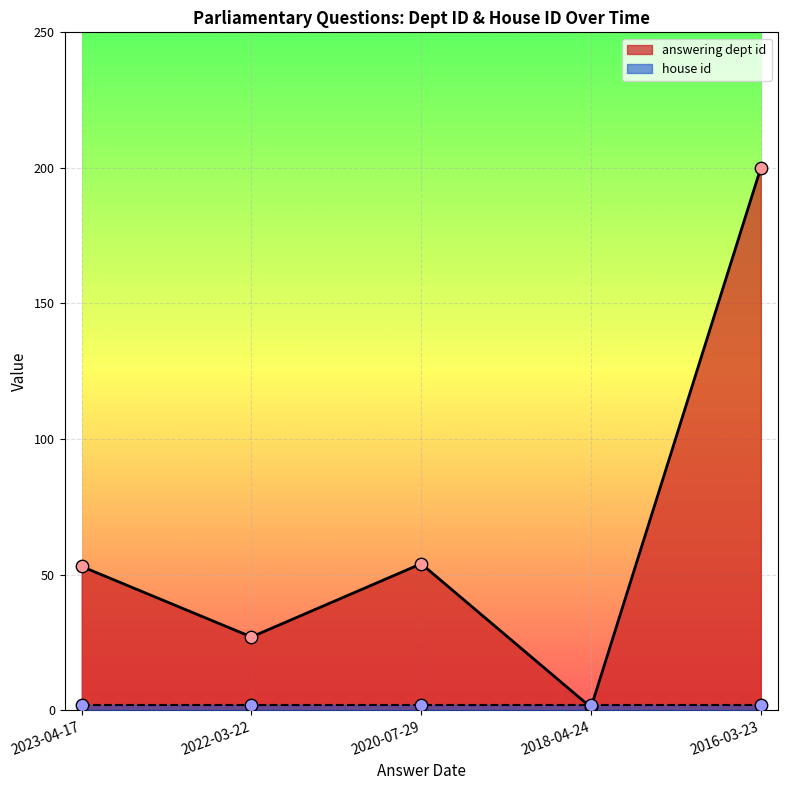

Between 2020-07-29 and 2016-03-23, which is larger?

2016-03-23